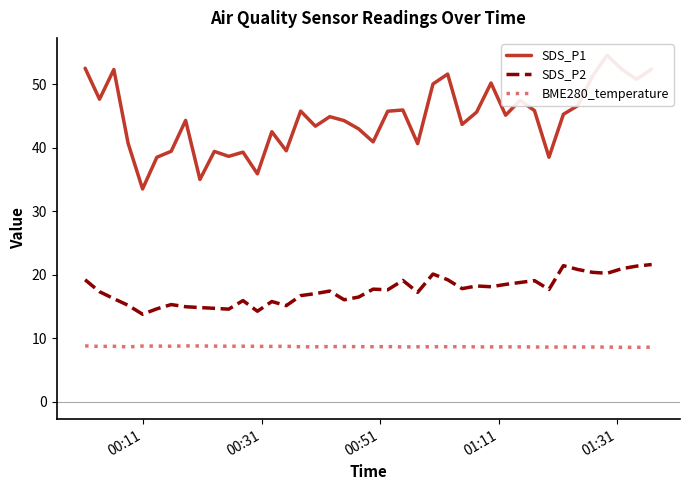

Which series has the widest spread of values?

SDS_P1